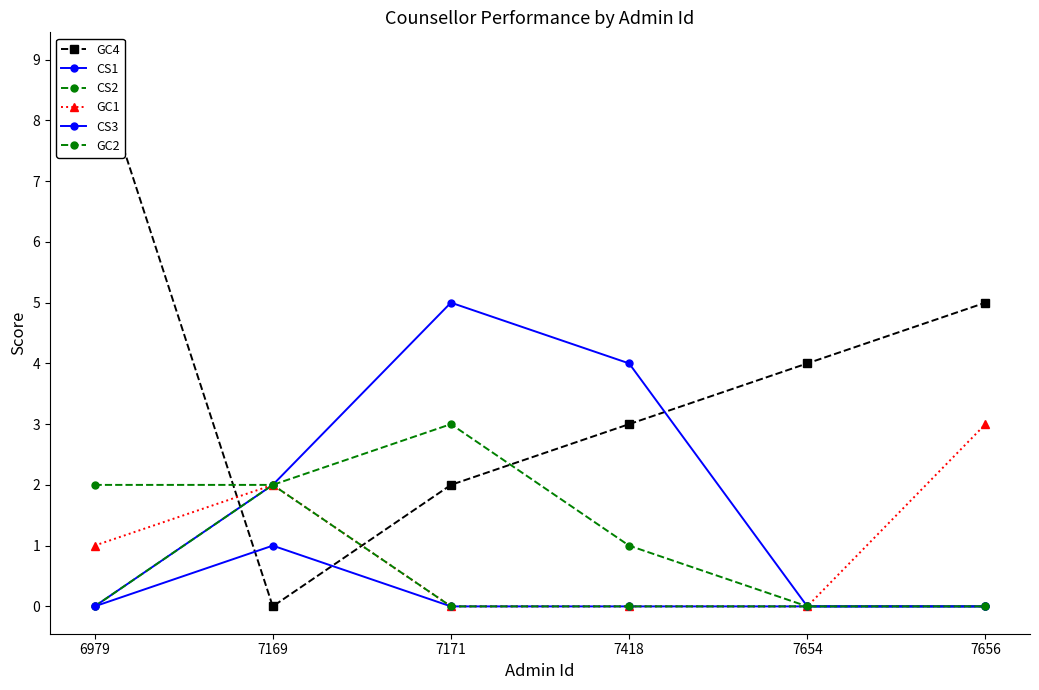

What is the average value of the CS1 series?

2